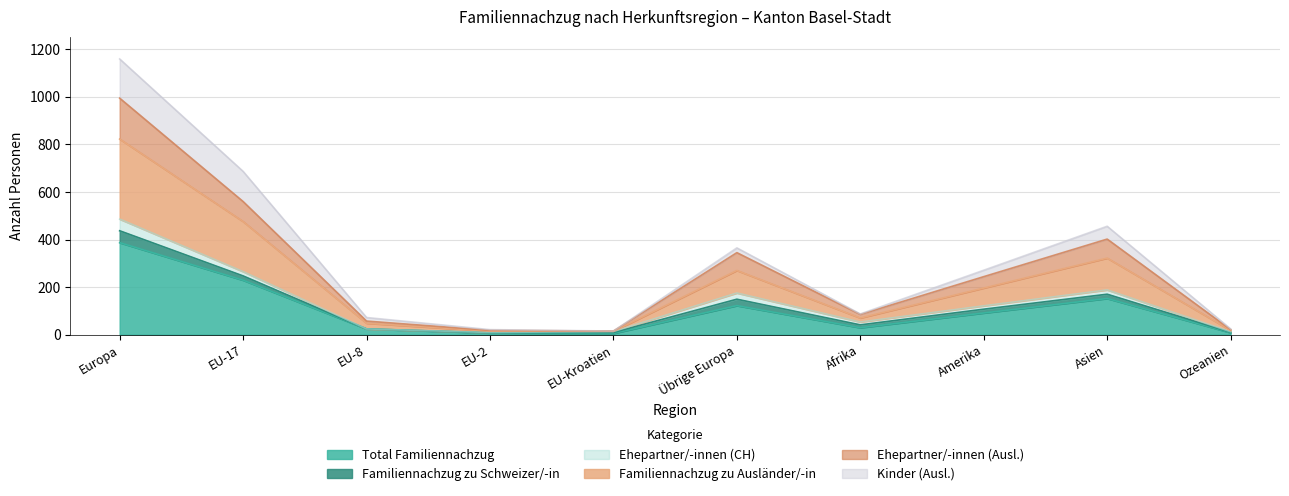

What are all the series names shown in the legend?

Total Familiennachzug, Familiennachzug zu Schweizer/-in, Ehepartner/-innen (CH), Familiennachzug zu Ausländer/-in, Ehepartner/-innen (Ausl.), Kinder (Ausl.)